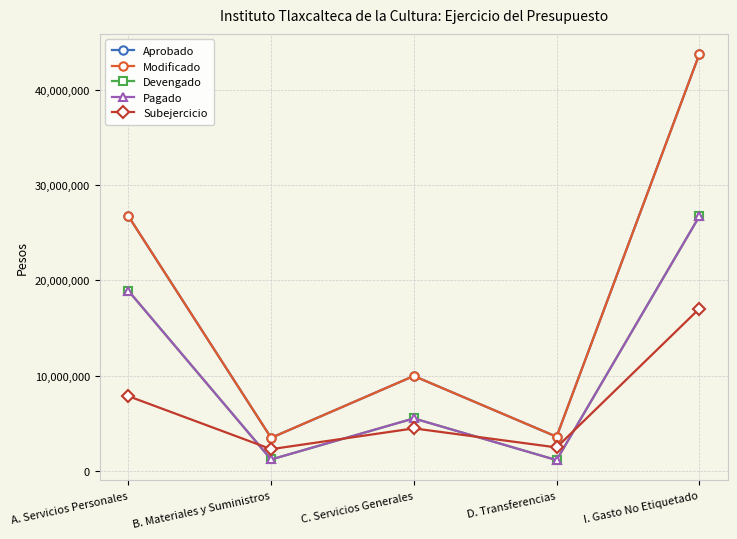

Reading left to right, list all the values displayed in this chart.

Aprobado: 26754376	3463581	9962573	3579036	43759566
Modificado: 26754376	3463581	9962573	3579036	43759566
Devengado: 18912244	1191226	5504249	1123717	26731436
Pagado: 18912244	1191226	5504249	1123717	26731436
Subejercicio: 7842132	2272355	4458324	2455319	17028130